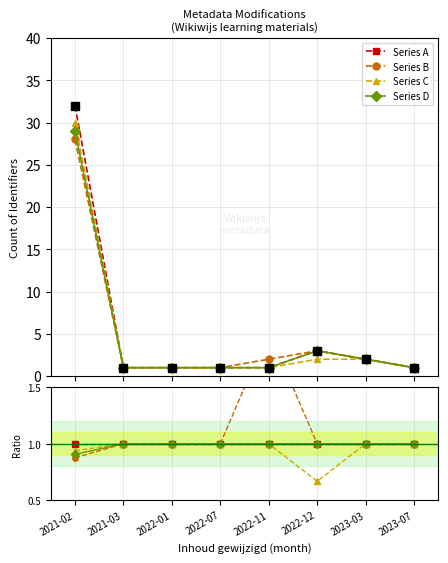

Is it true that Series A equals 1.7 at 2022-11?

False